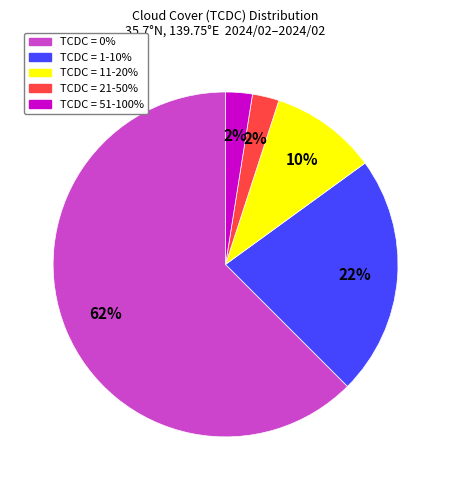

Does any single category account for the majority?

Yes